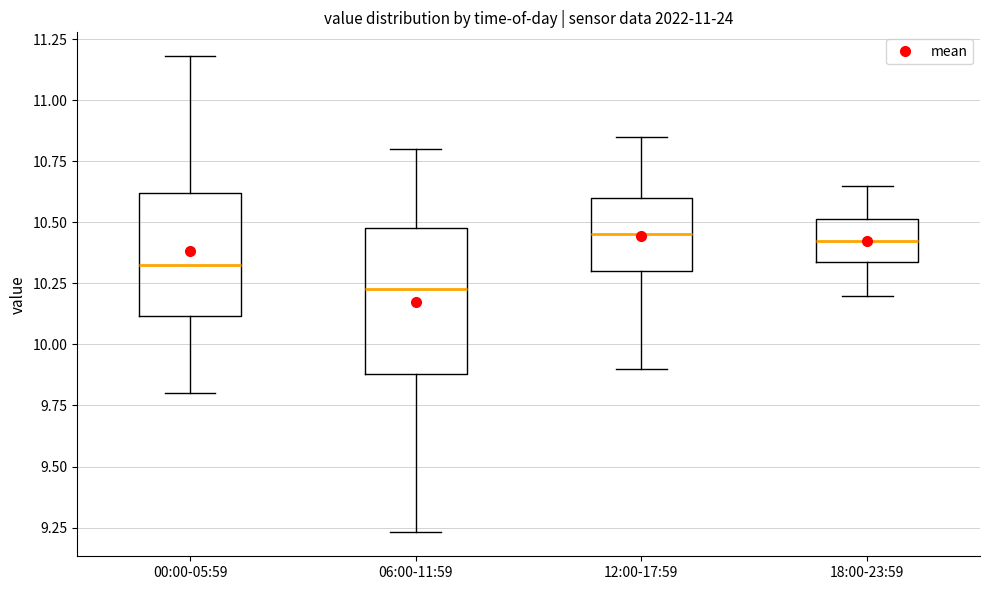

Which box has the lowest median line?

06:00-11:59